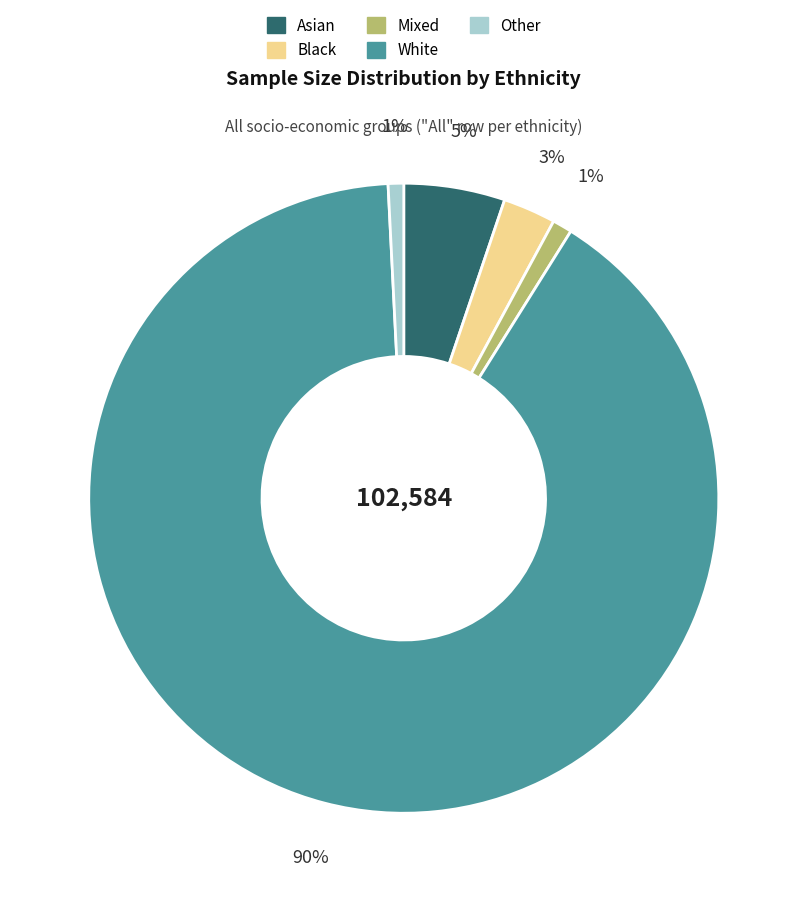

To the nearest percent, what is the combined percentage of White and Mixed?

91%